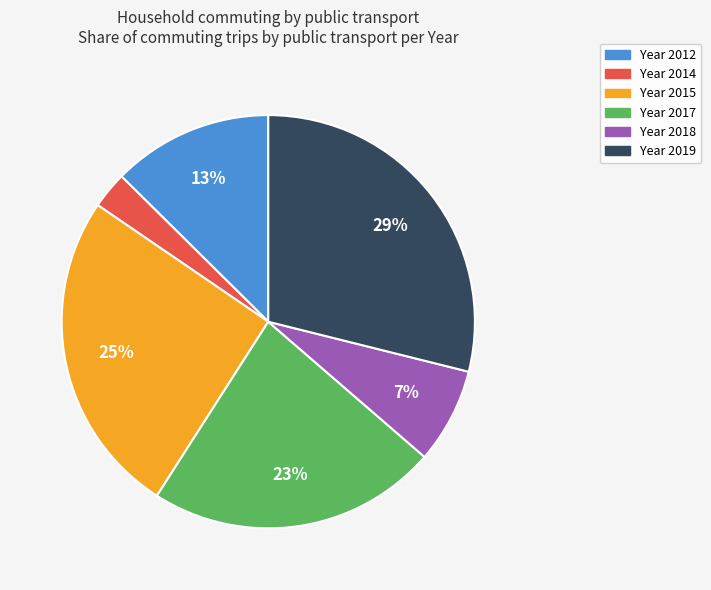

Is there a majority slice in this chart?

No